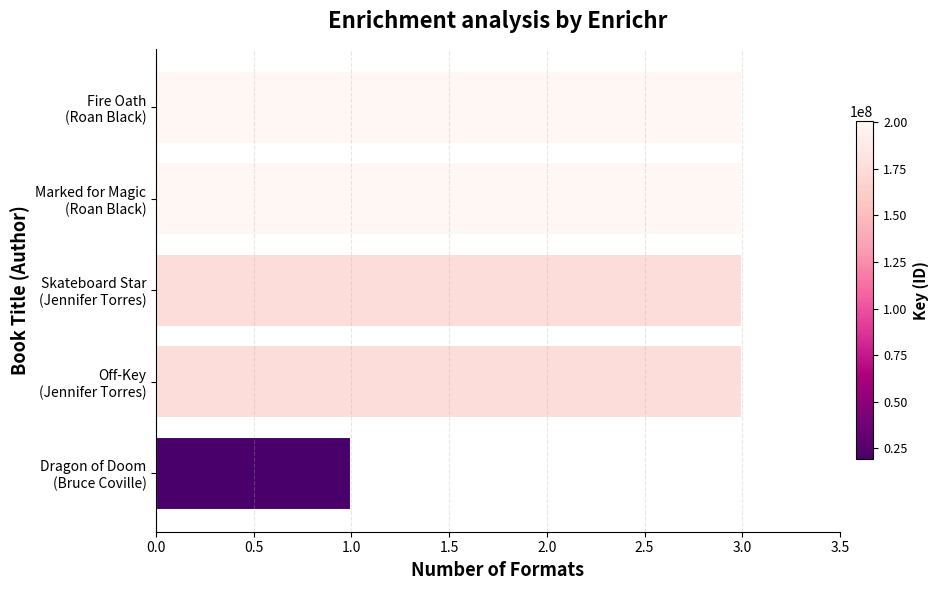

What is the smallest value displayed?

1